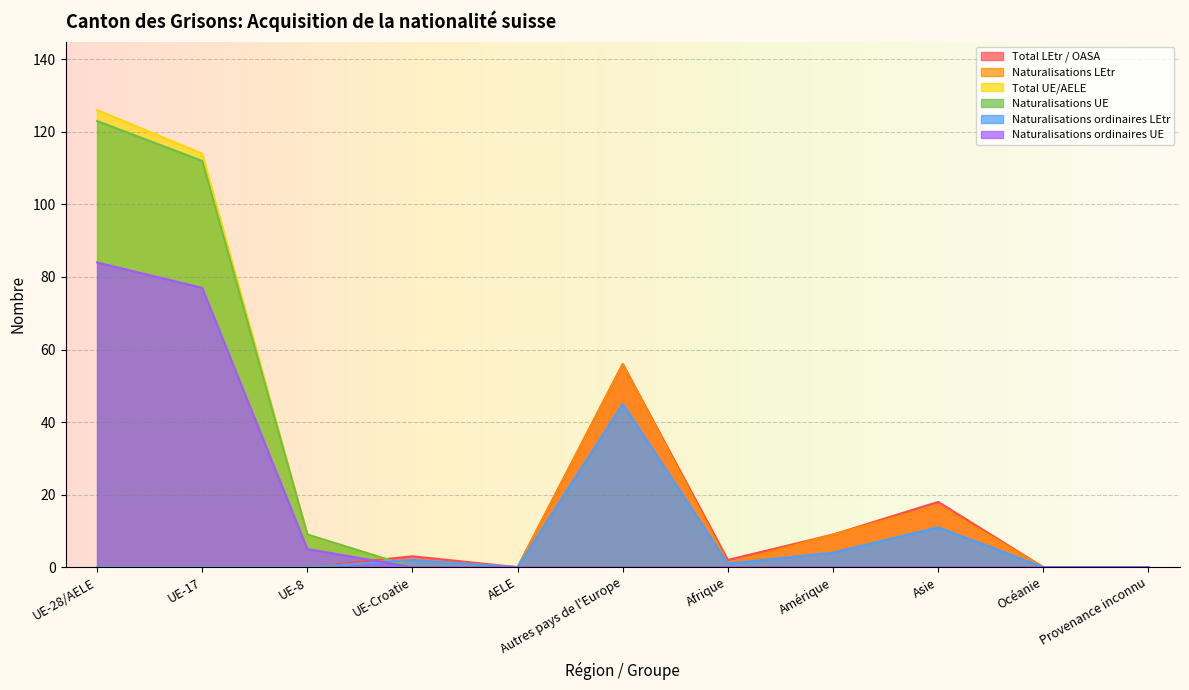

Rank the series by their maximum value, from lowest to highest.

Naturalisations ordinaires LEtr, Total LEtr / OASA, Naturalisations LEtr, Naturalisations ordinaires UE, Naturalisations UE, Total UE/AELE